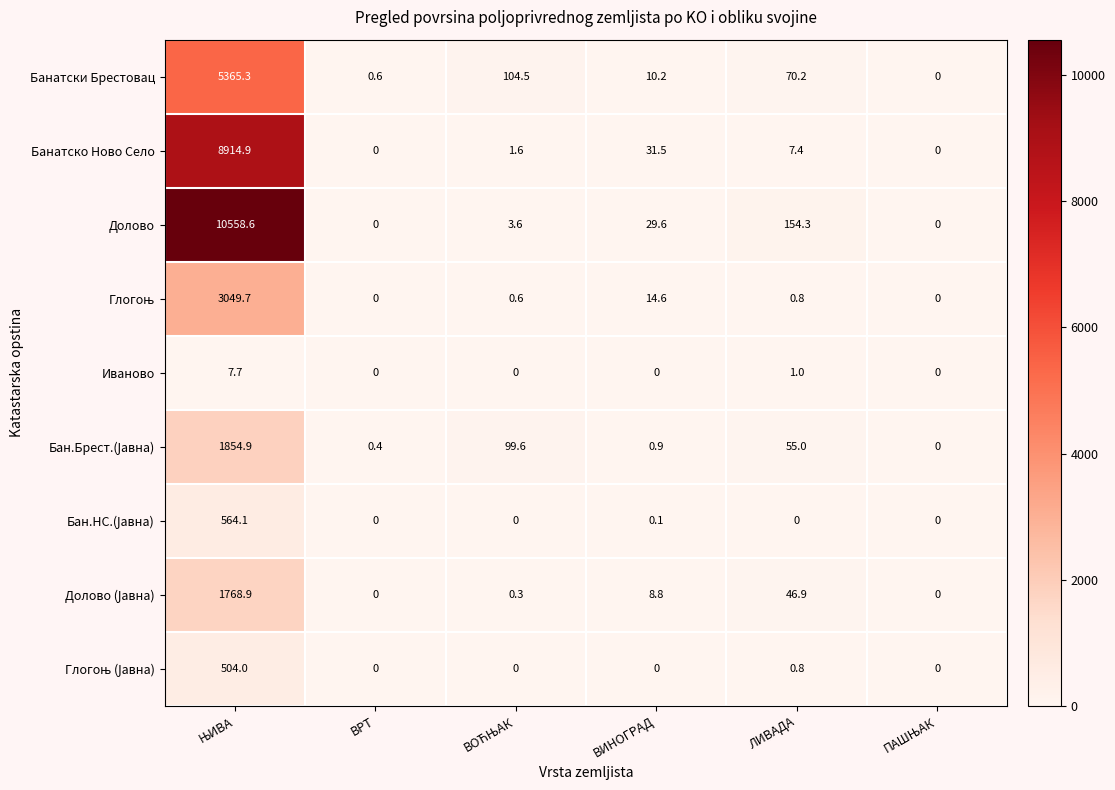

Which series has the widest spread of values?

Долово